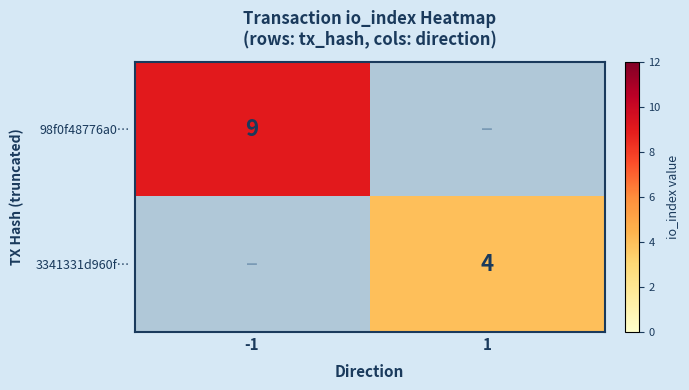

The value of 3341331d960f… at 1 is 4. True or false?

True